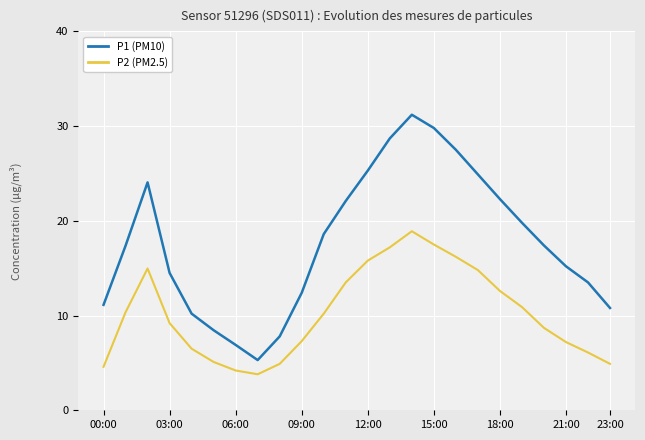

True or false: P2 (PM2.5) and P1 (PM10) intersect in this chart.

False